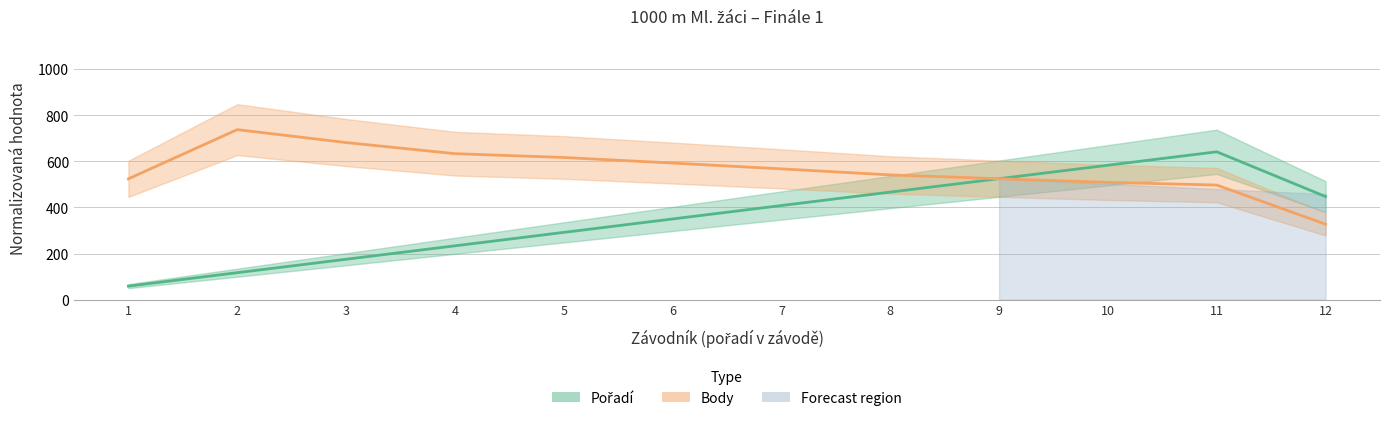

True or false: Pořadí has more than 0 interior local peaks.

True